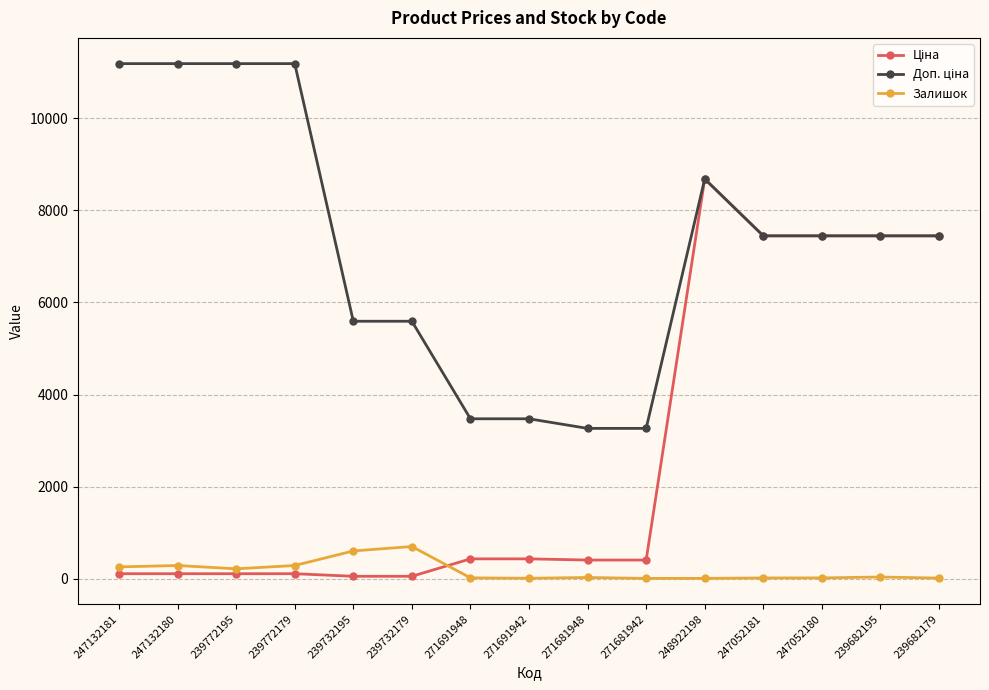

What is the sum of the Залишок values at 239682195 and 271691942?

53.0